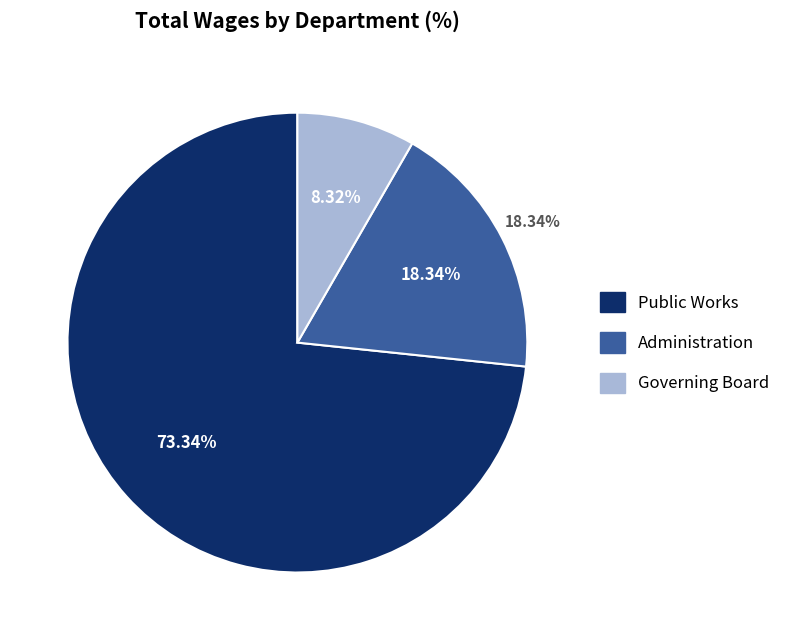

How many slices are in this pie chart?

3